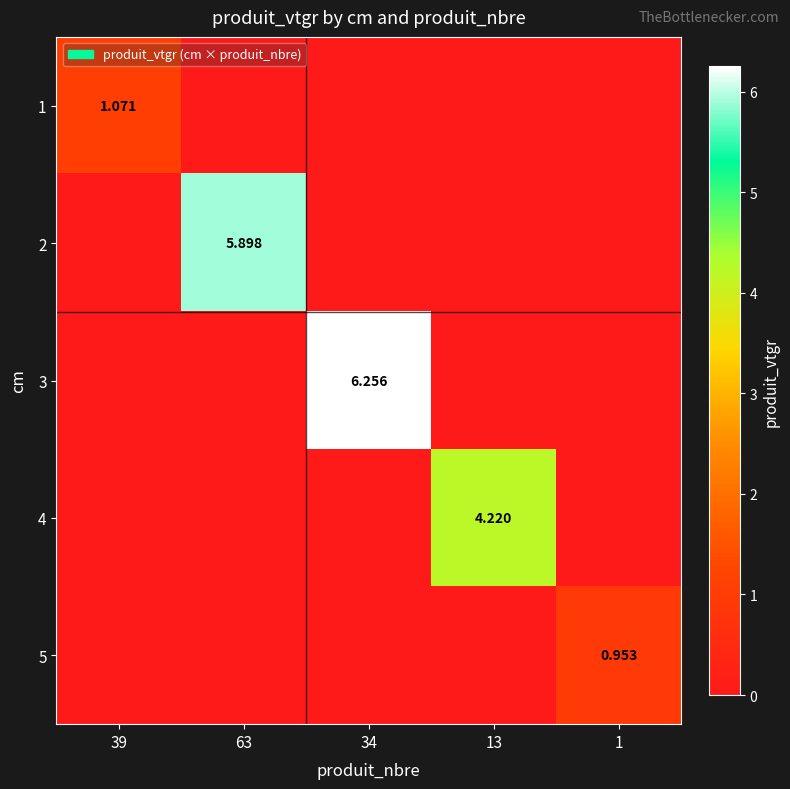

The 2 series shows 0.0 at 34. True or false?

True